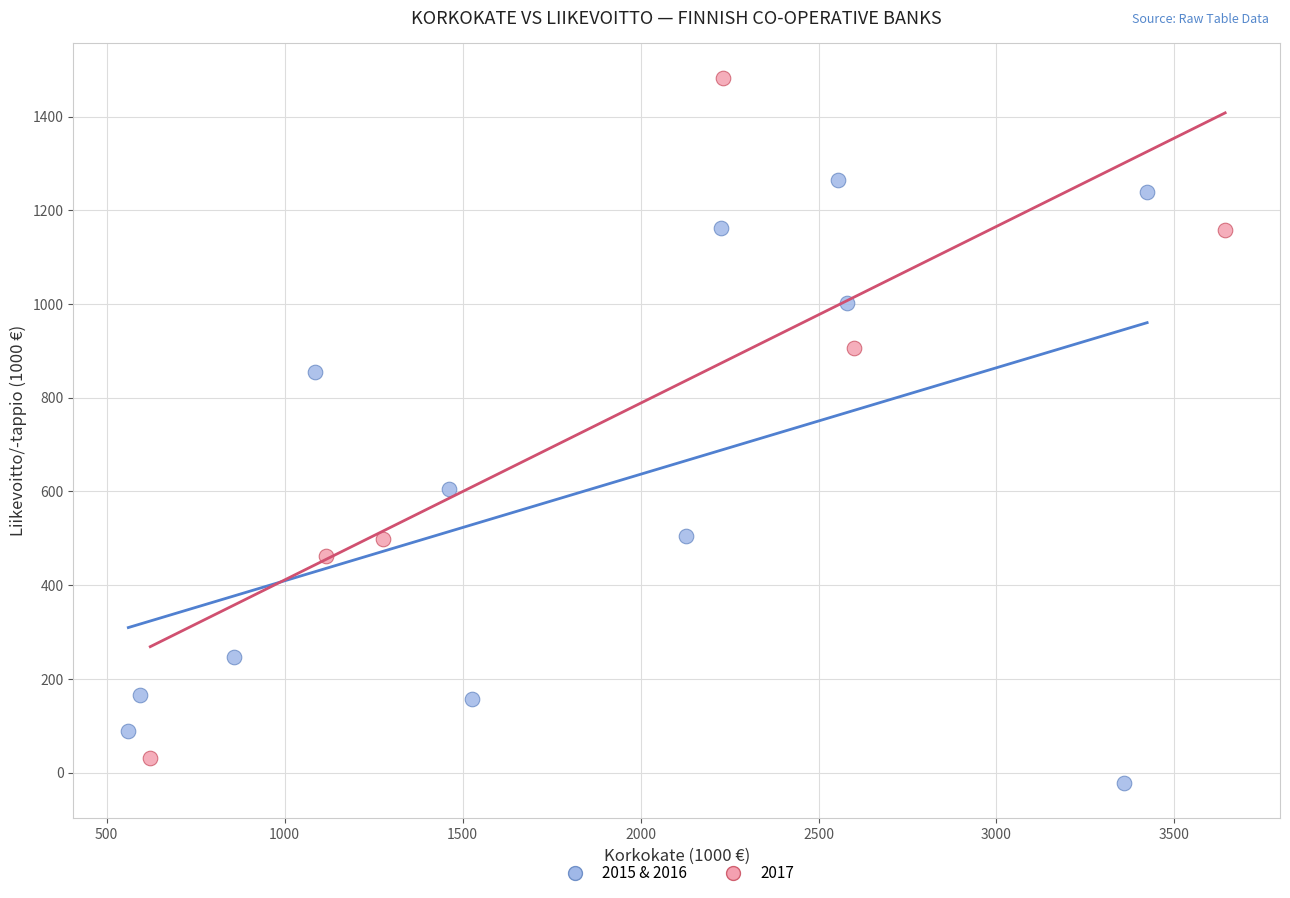

Which series contains the highest Y value?

2017